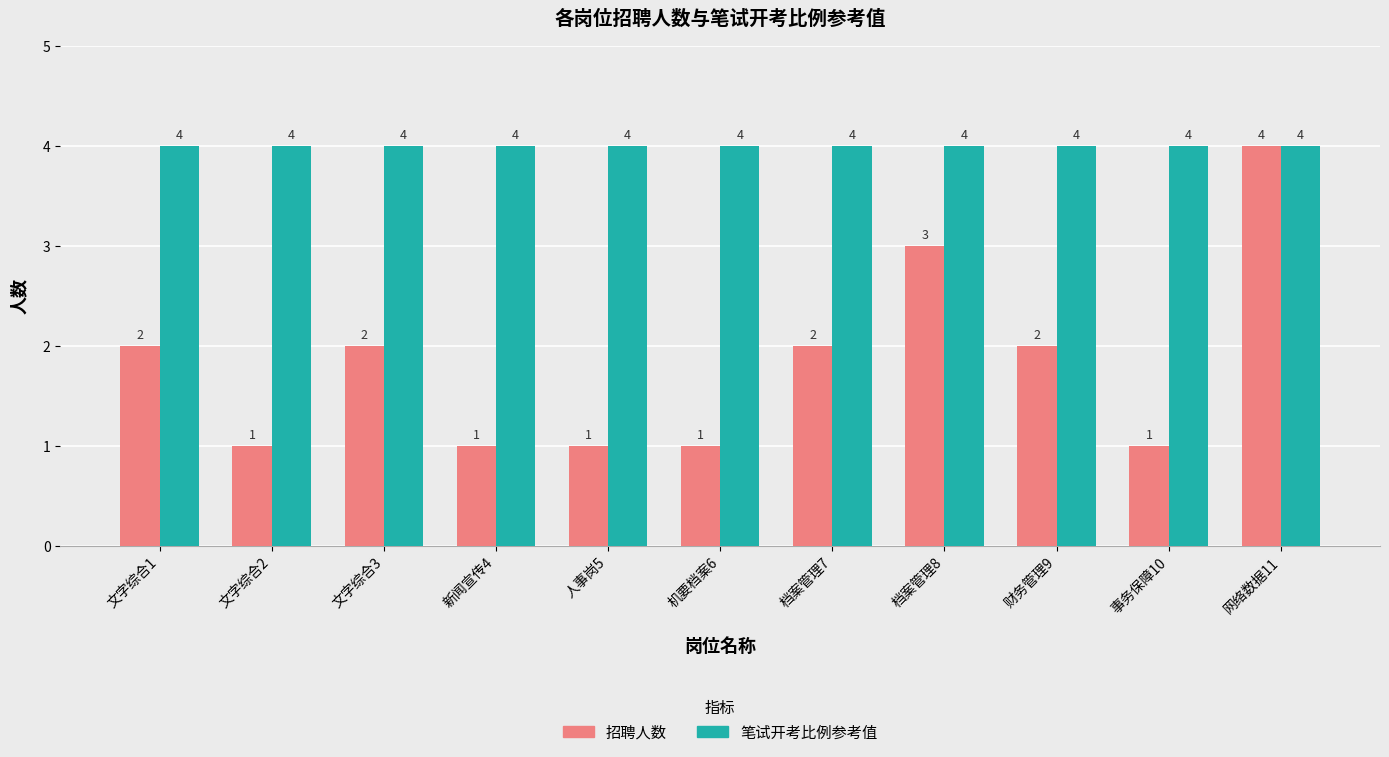

What is the sum of all 笔试开考比例参考值 values?

44